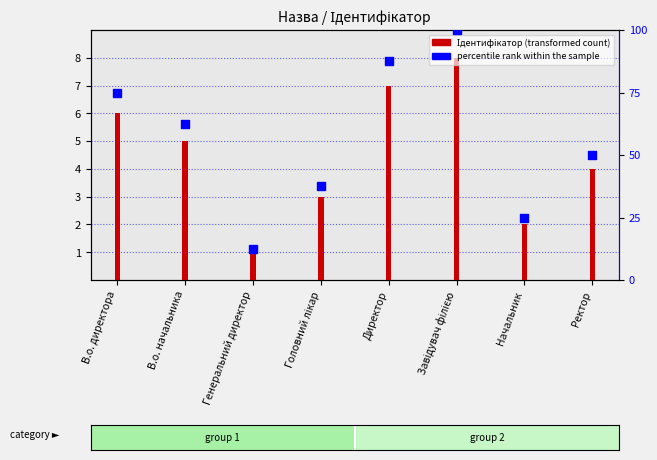

Which series has the widest spread of Y values?

percentile rank within the sample